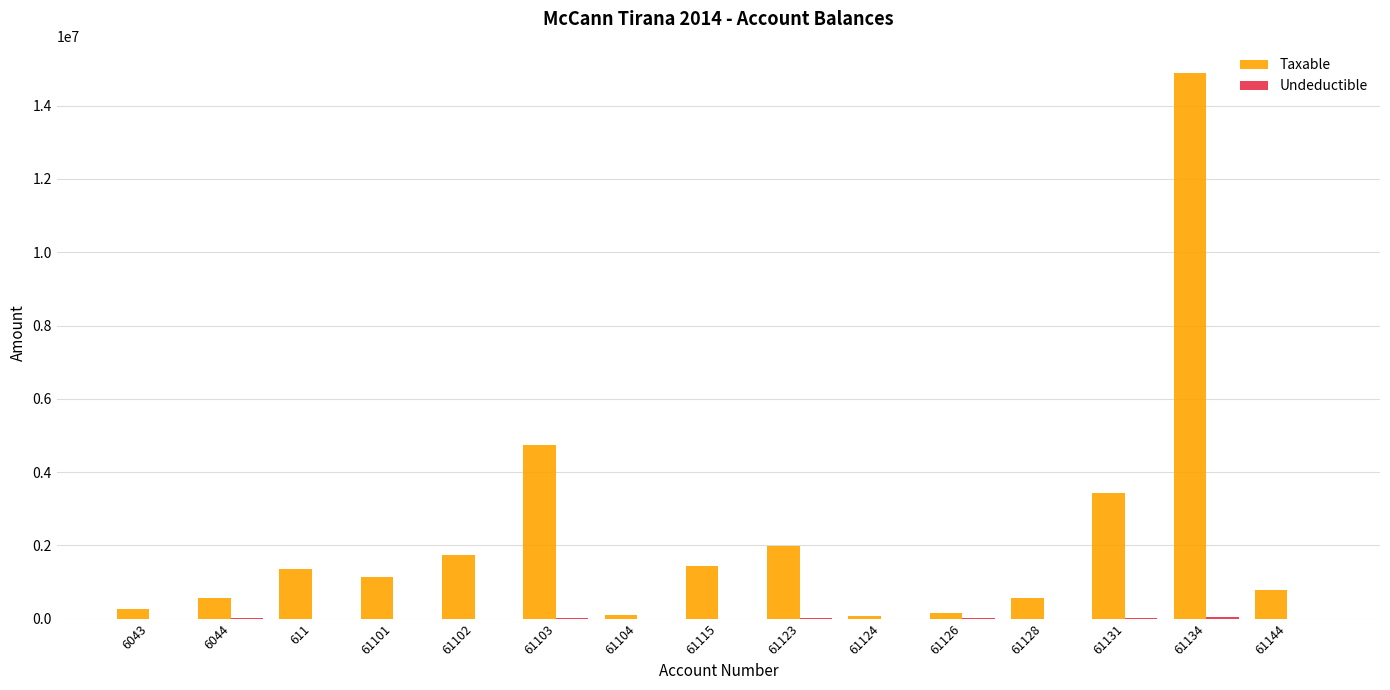

At which category is the sum across all series the highest?

61134